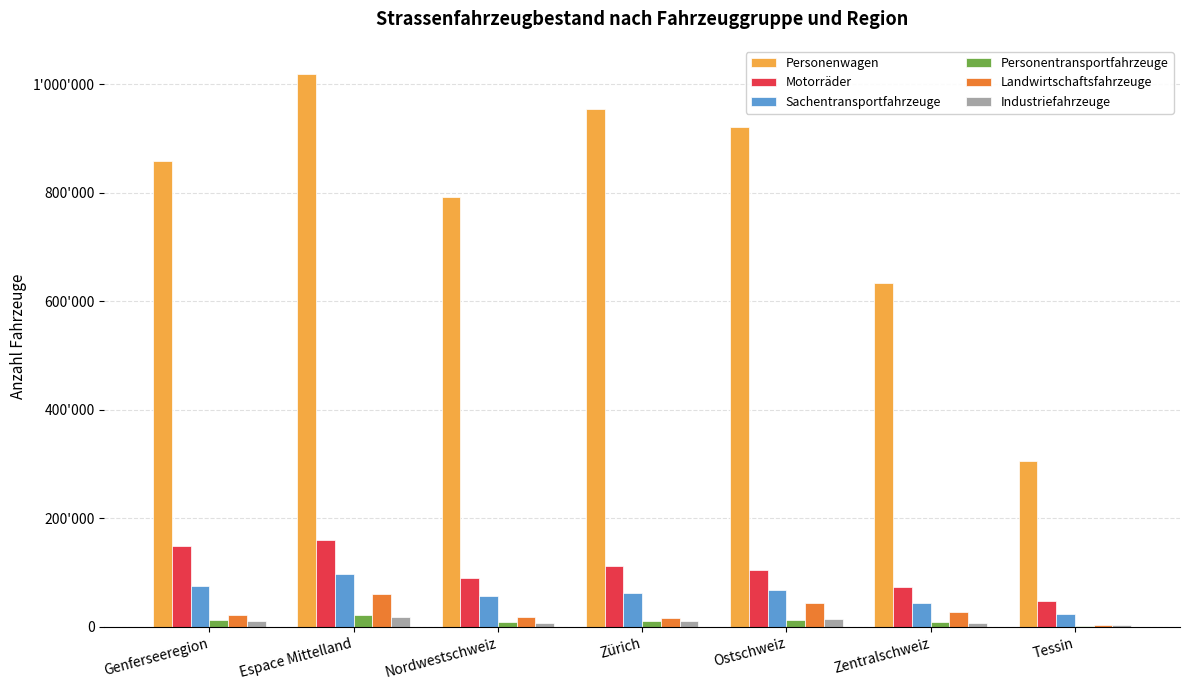

Reading left to right, what are all the values shown in this chart?

Personenwagen: 857938	1019443	792767	953698	921763	634056	306401
Motorräder: 149436	159513	90912	112430	104782	73549	48722
Sachentransportfahrzeuge: 74866	97591	57904	62379	68063	44970	23035
Personentransportfahrzeuge: 12109	21891	9491	10972	12319	8586	2617
Landwirtschaftsfahrzeuge: 22919	61021	17954	16167	43789	27301	4132
Industriefahrzeuge: 10764	17615	6899	11040	14863	7273	3229